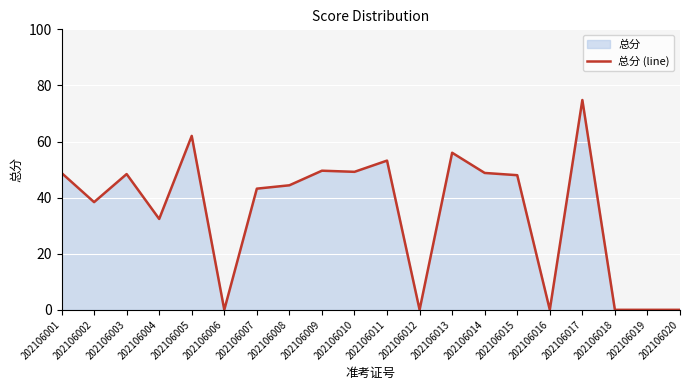

What is the greatest value displayed?

74.8